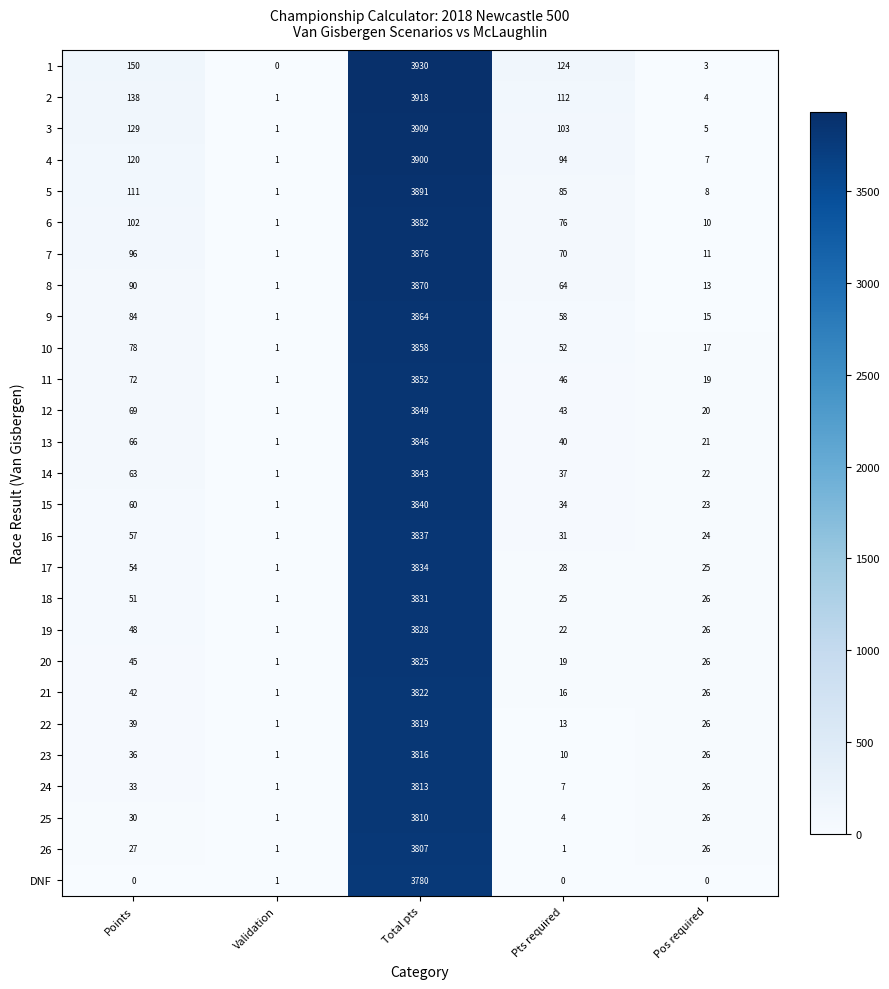

What is the maximum value for 6?

3882